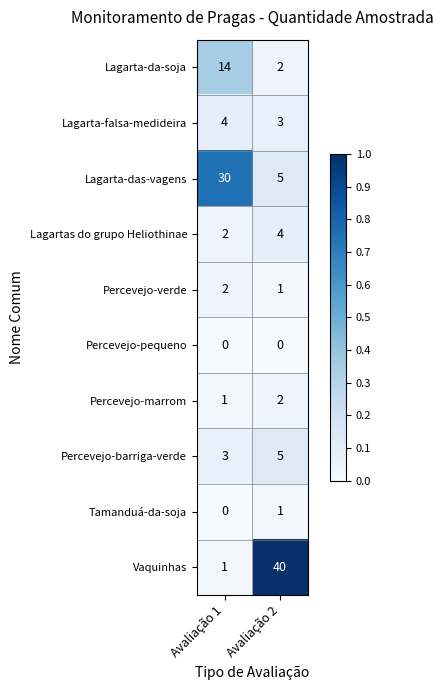

Which series has the largest total across all categories?

Vaquinhas